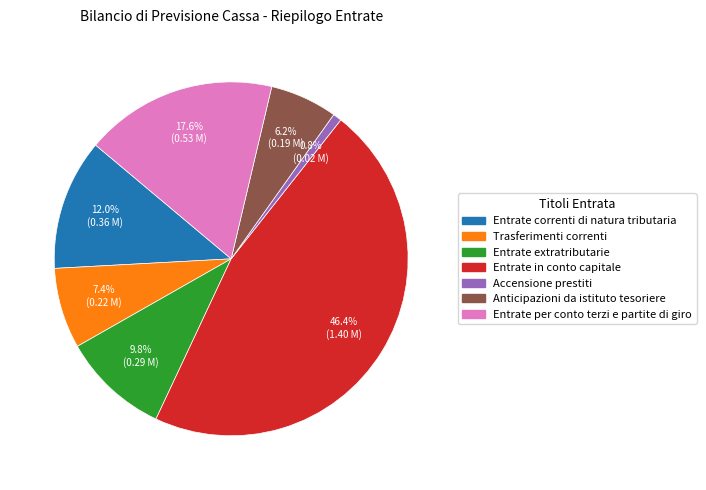

Is there a majority slice in this chart?

No